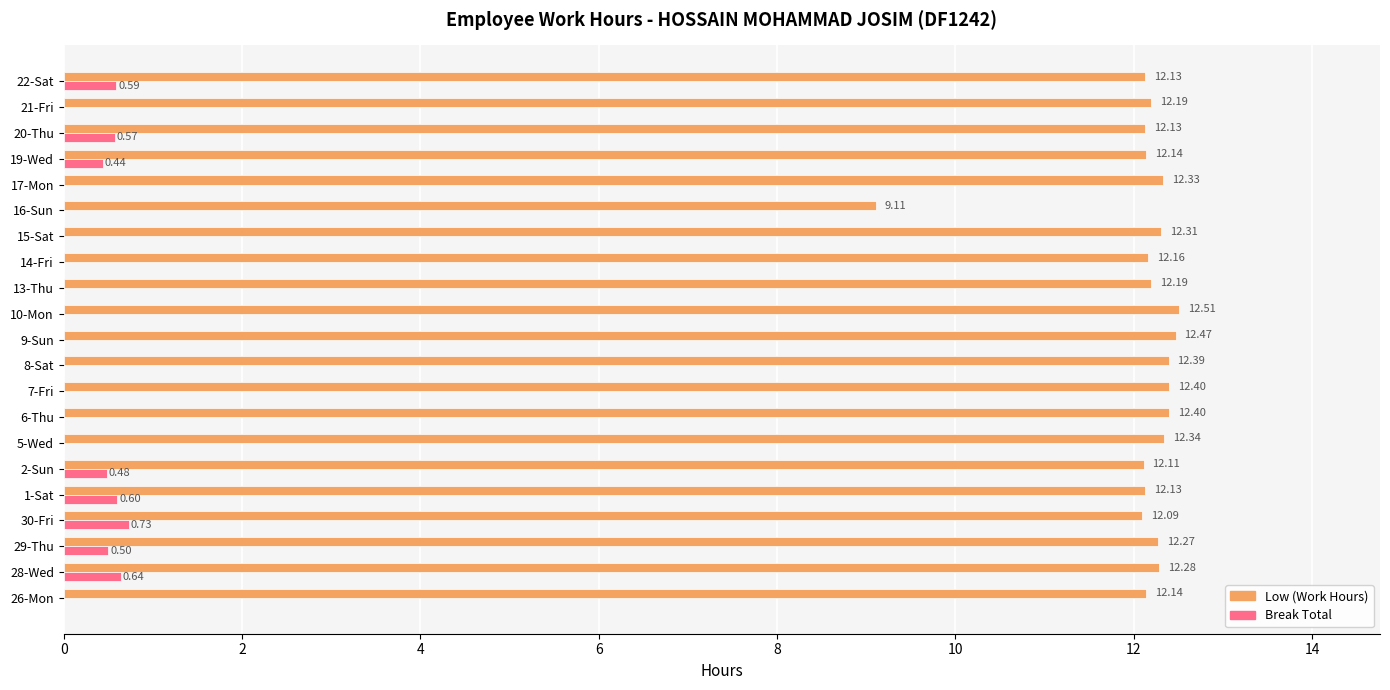

What is the sum of all Low (Work Hours) values?

254.2